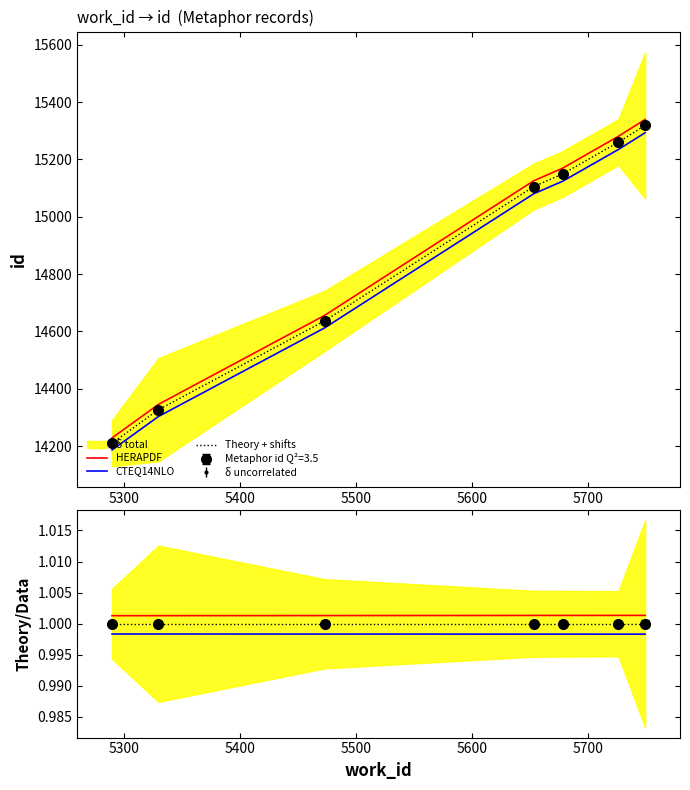

True or false: HERAPDF and Theory + shifts cross at least once.

False